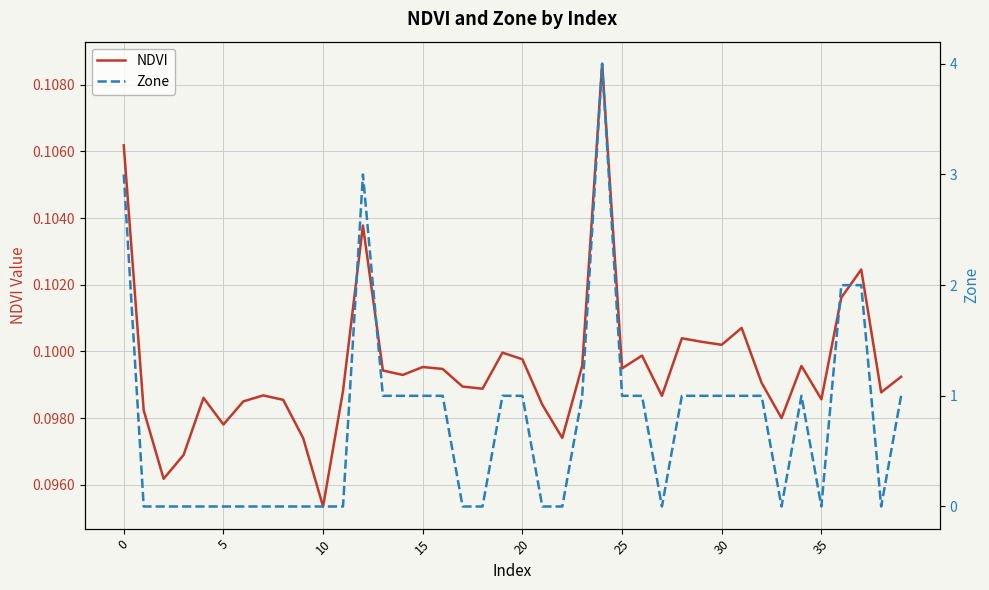

What is the total value across all series at 12?

3.1